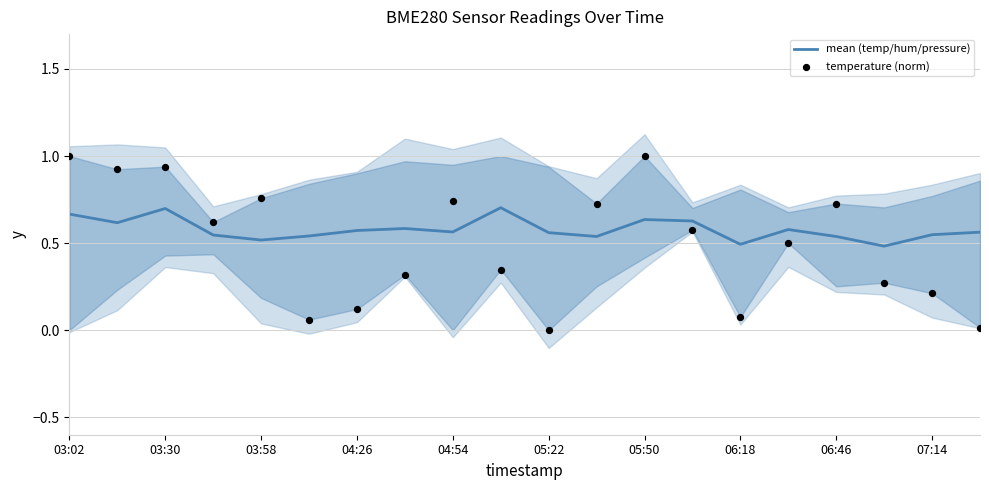

At how many categories does at least one series exceed 0?

20